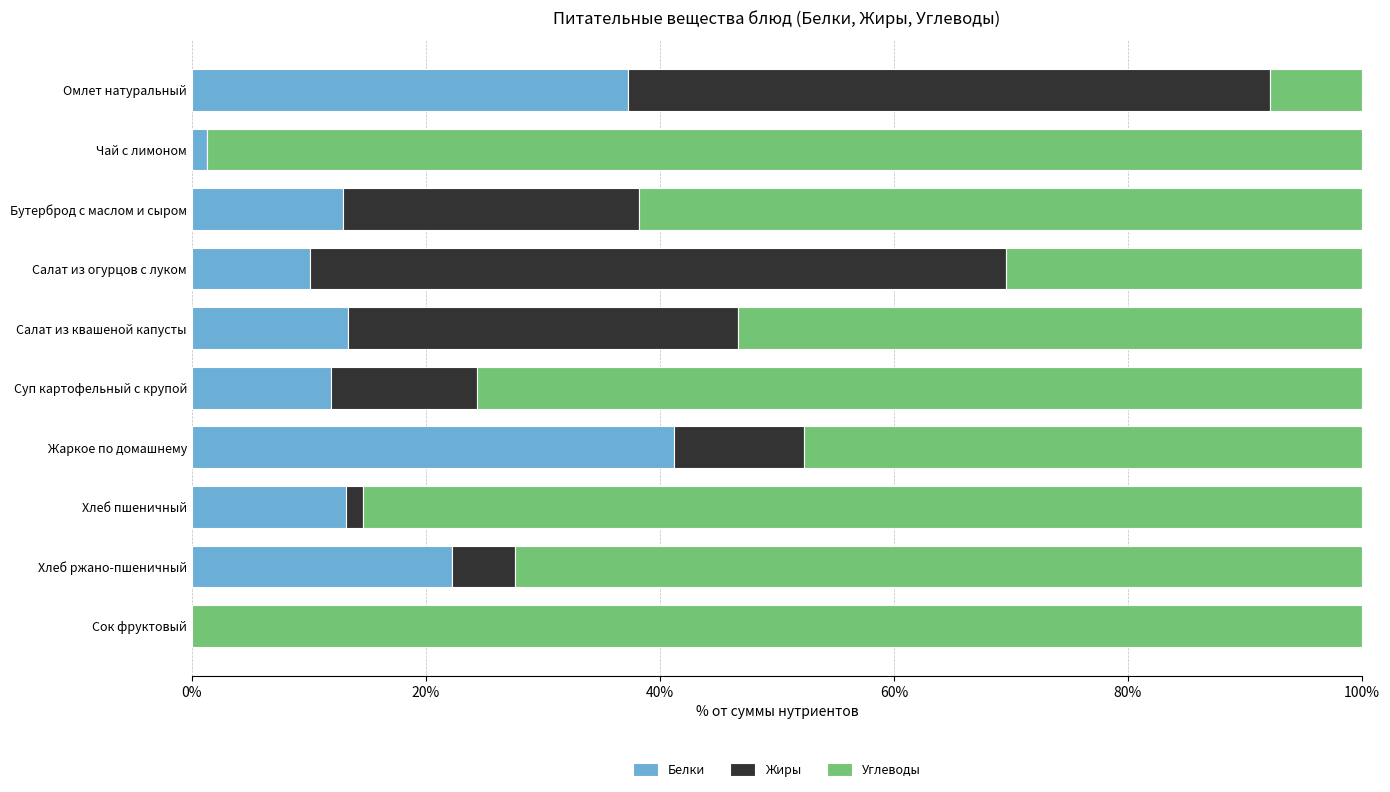

What is the total value across all series at Сок фруктовый?

100.0